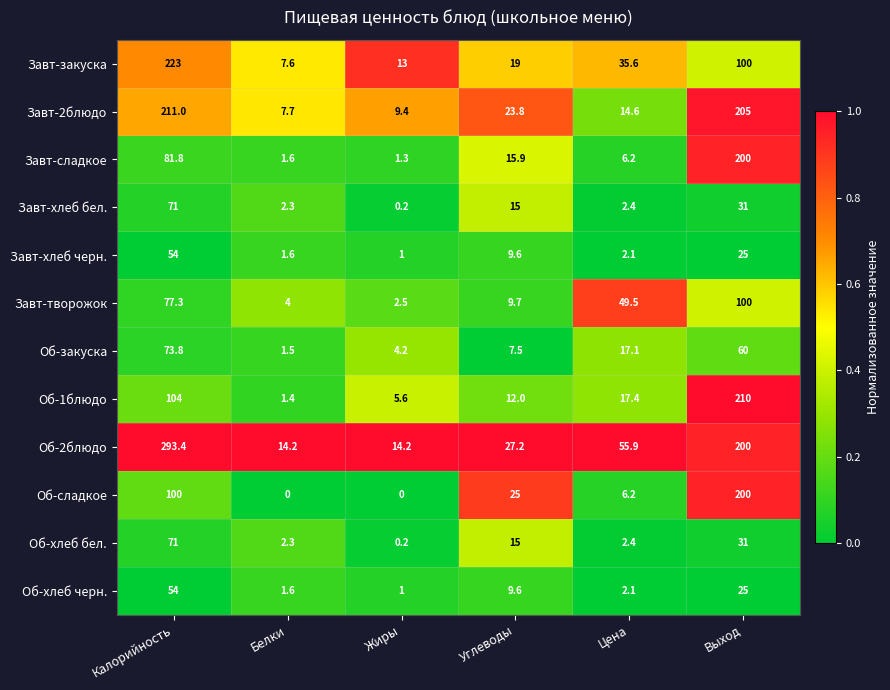

How many categories are shown in the chart?

6